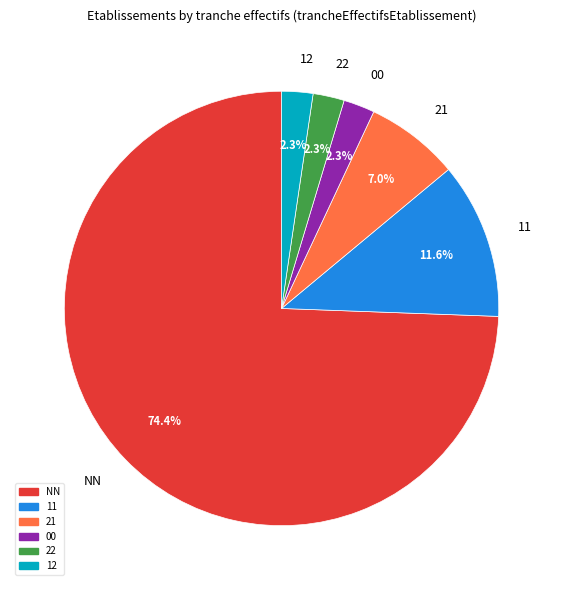

Approximately how many times larger is the value at 21 compared to 12?

3.0